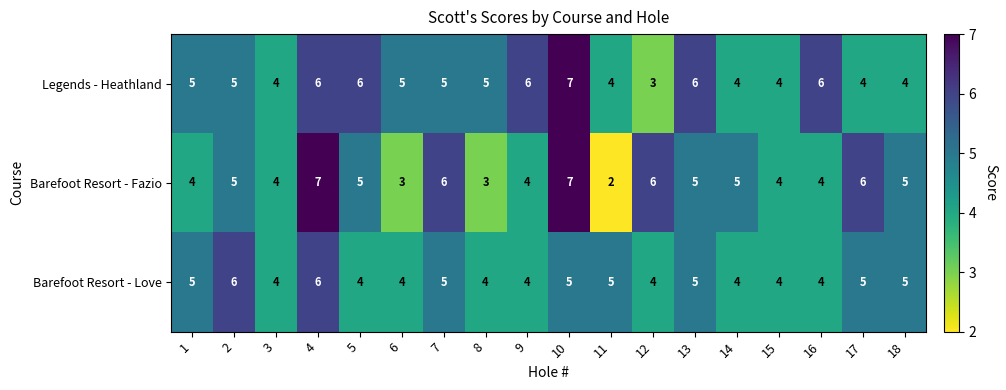

What is the total value across all series at 9?

14